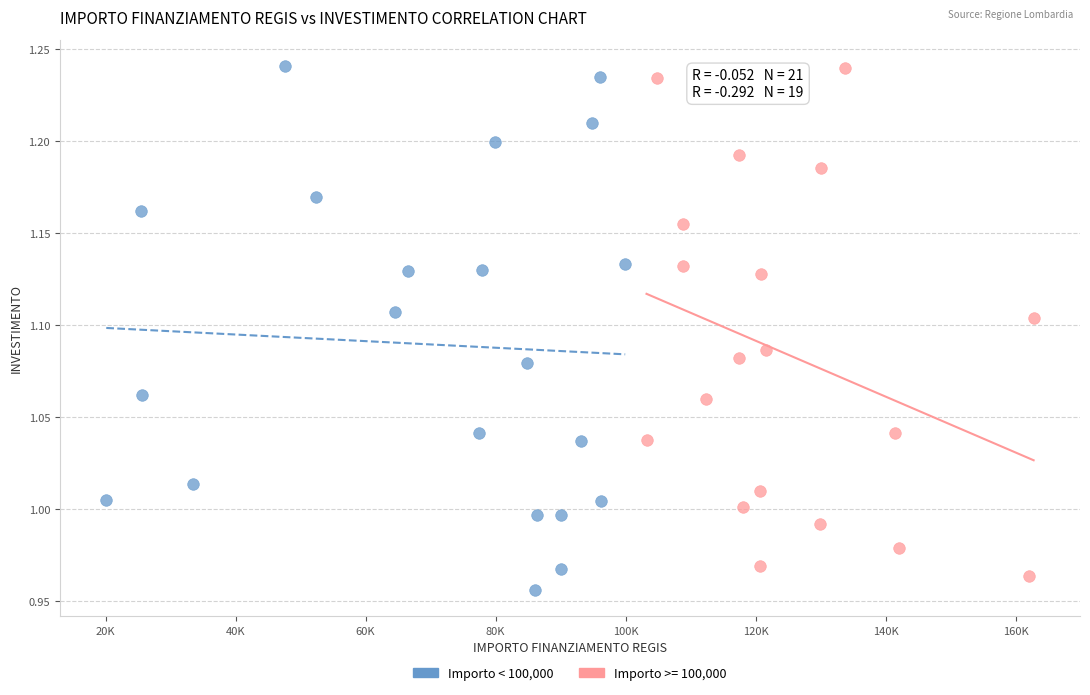

What are all the series names shown in the legend?

Importo < 100,000, Importo >= 100,000